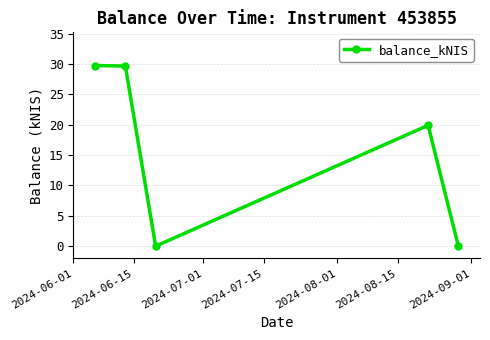

How many points are lower than both their immediate neighbors (excluding endpoints)?

1